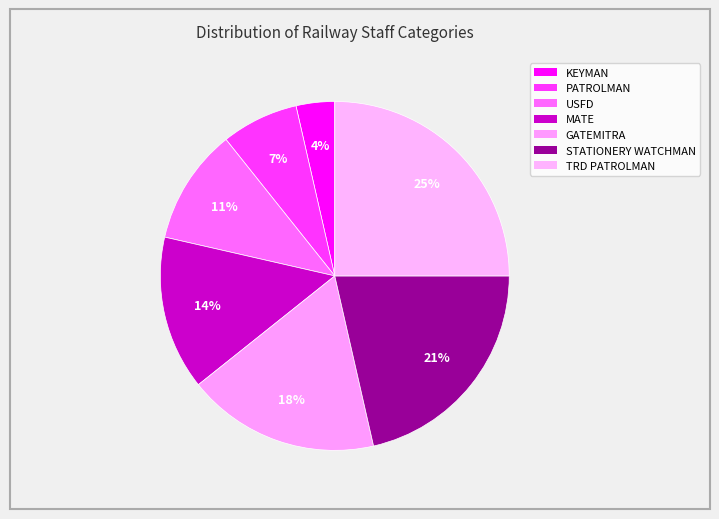

Which category has the smallest portion of the pie?

KEYMAN